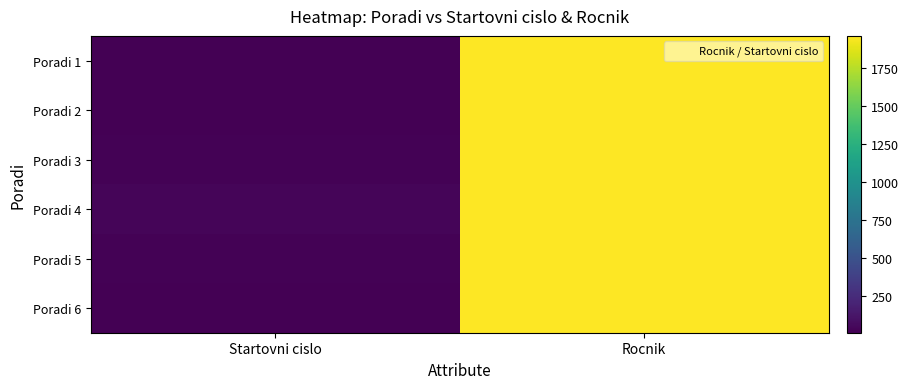

What is the difference between the highest and lowest values at Rocnik?

6